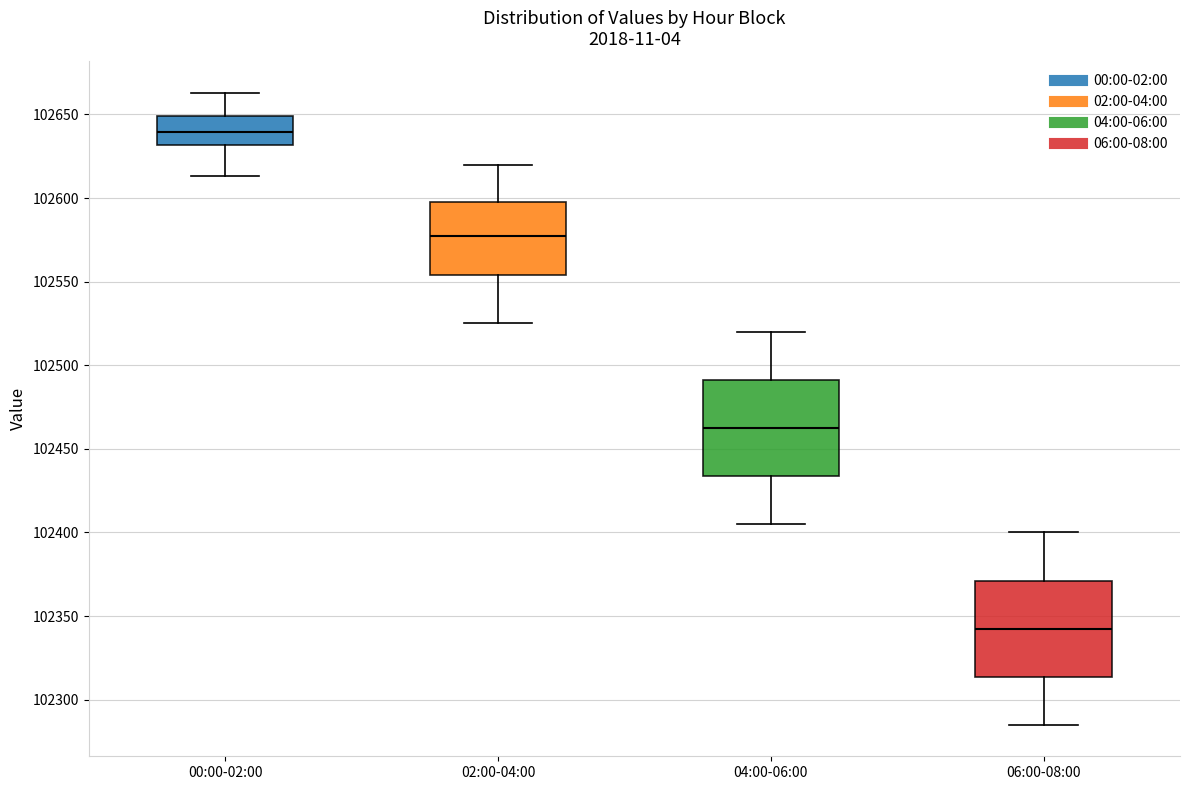

Reading left to right, transcribe this box plot: for each box, give where its median line is, the range the box spans, and where its two whiskers end, as read against the y-axis. The values are not printed on the chart, so give them approximately, as read against the axis.

00:00-02:00: median 102640, box 102630 to 102650, whiskers 102615 to 102665
02:00-04:00: median 102575, box 102555 to 102600, whiskers 102525 to 102620
04:00-06:00: median 102465, box 102435 to 102490, whiskers 102405 to 102520
06:00-08:00: median 102345, box 102315 to 102370, whiskers 102285 to 102400